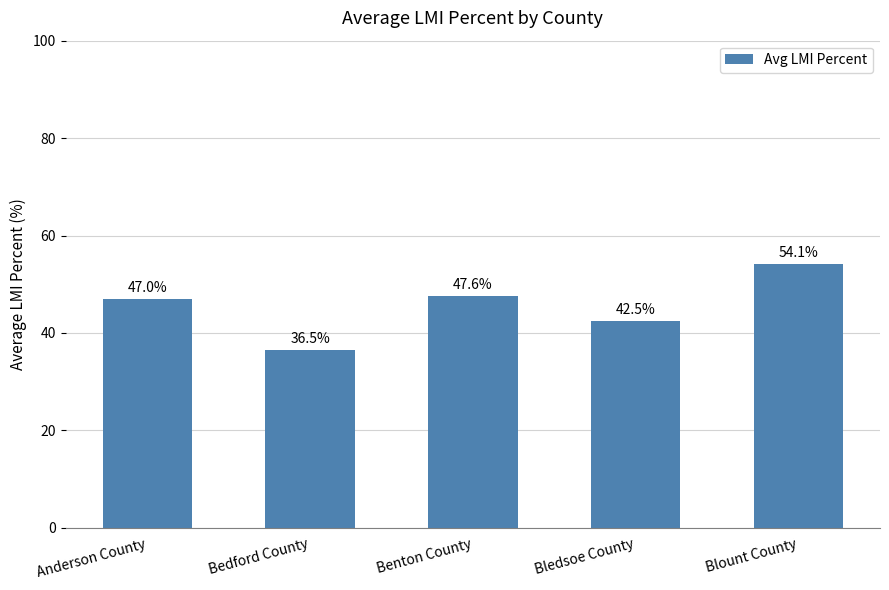

Rank the categories by value from highest to lowest.

Blount County, Benton County, Anderson County, Bledsoe County, Bedford County